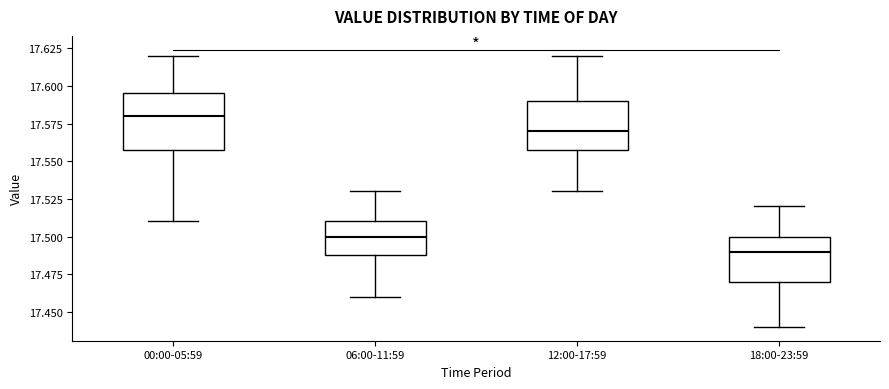

Reading left to right, transcribe this box plot: for each box, give where its median line is, the range the box spans, and where its two whiskers end, as read against the y-axis. The values are not printed on the chart, so give them approximately, as read against the axis.

00:00-05:59: median 17.580, box 17.560 to 17.595, whiskers 17.510 to 17.620
06:00-11:59: median 17.500, box 17.490 to 17.510, whiskers 17.460 to 17.530
12:00-17:59: median 17.570, box 17.560 to 17.590, whiskers 17.530 to 17.620
18:00-23:59: median 17.490, box 17.470 to 17.500, whiskers 17.440 to 17.520